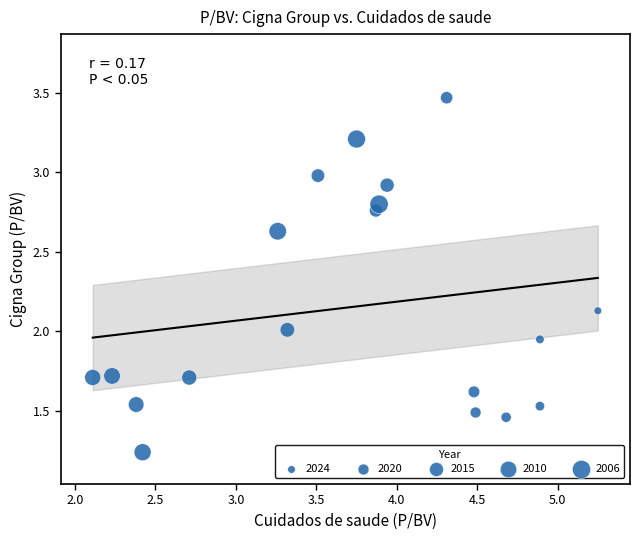

What is the range of Y values (max minus min)?

2.2